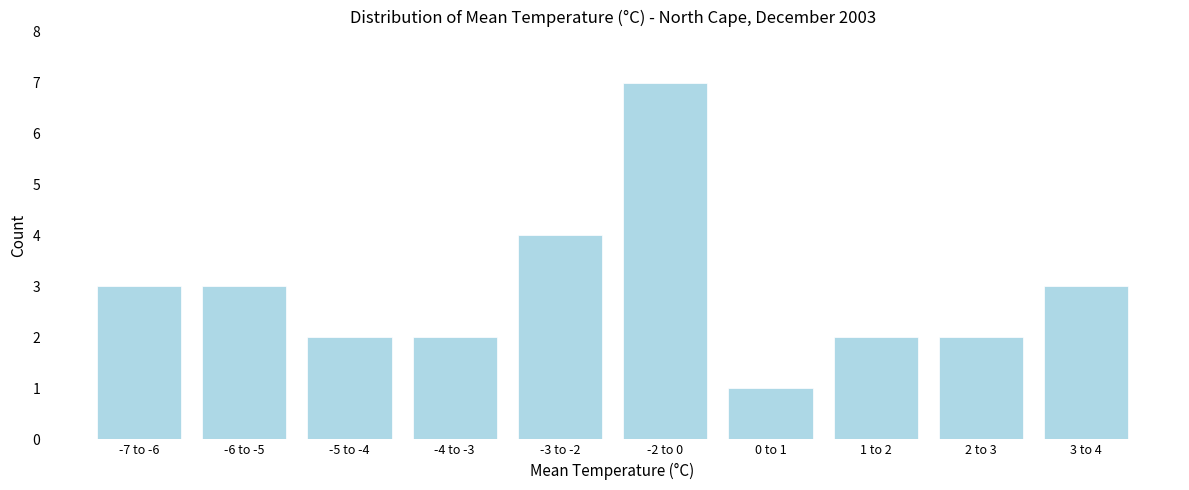

Reading left to right, what are all the values shown in this chart?

-7 to -6=3	-6 to -5=3	-5 to -4=2	-4 to -3=2	-3 to -2=4	-2 to 0=7	0 to 1=1	1 to 2=2	2 to 3=2	3 to 4=3